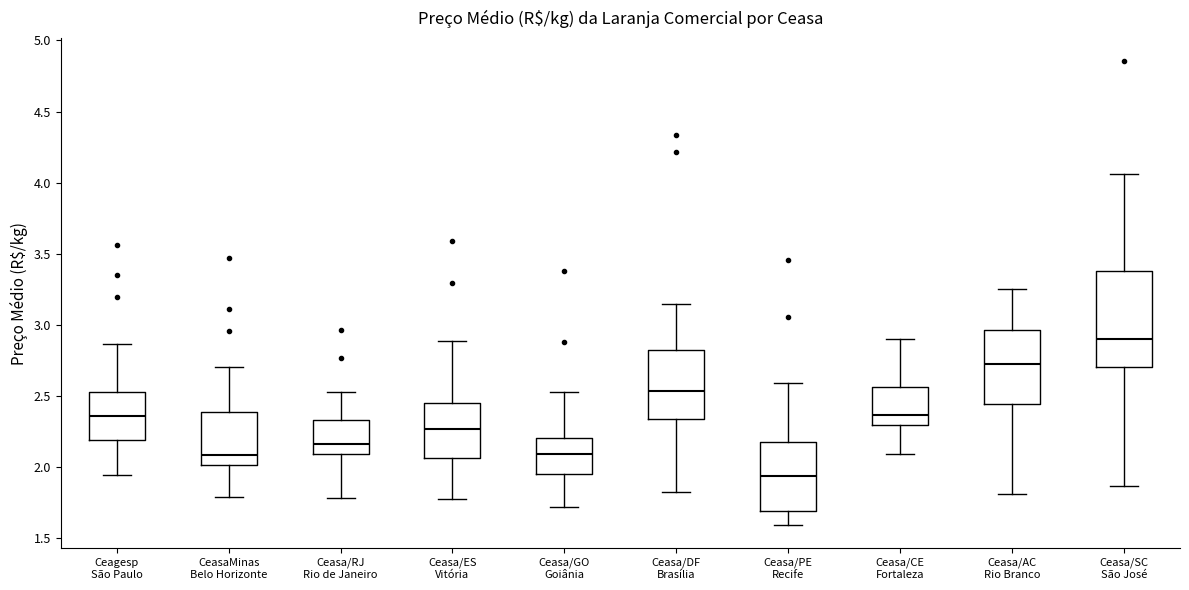

Which box has the highest median line?

Ceasa/SC São José